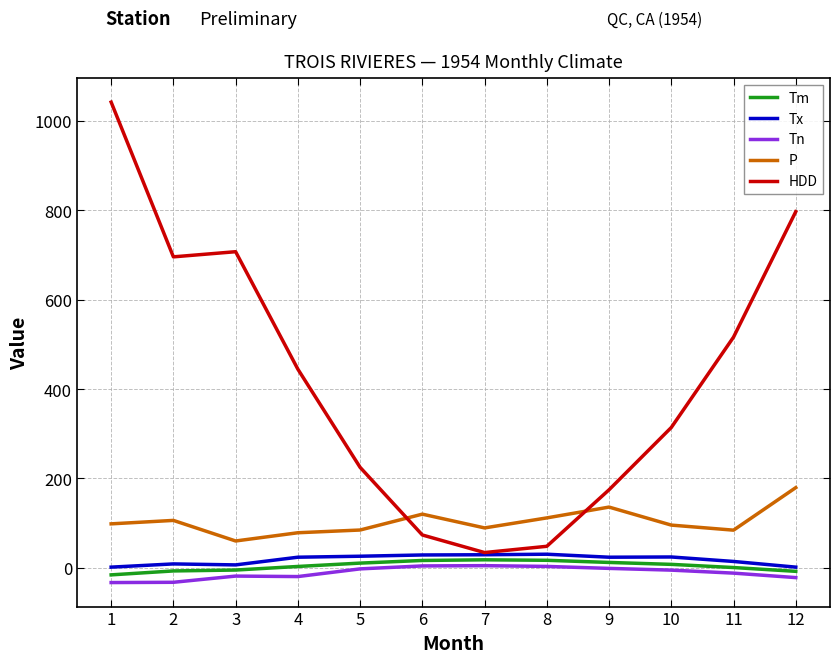

Does the chart have visible grid lines?

Yes